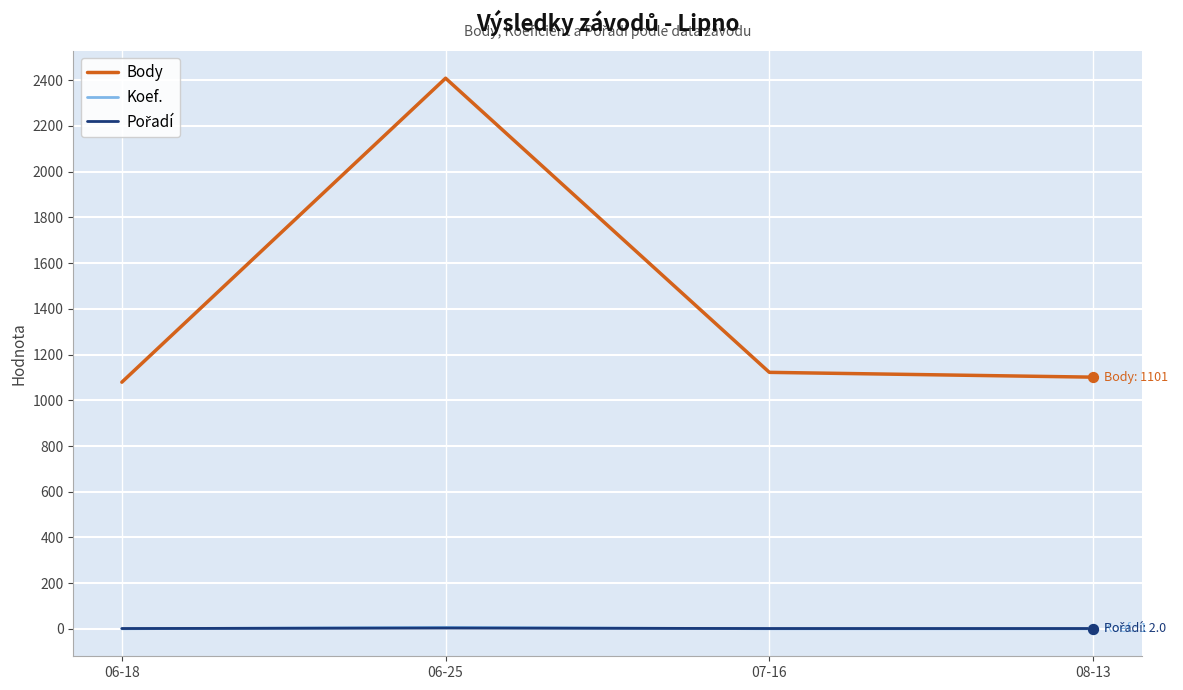

Which series has the largest total across all categories?

Body